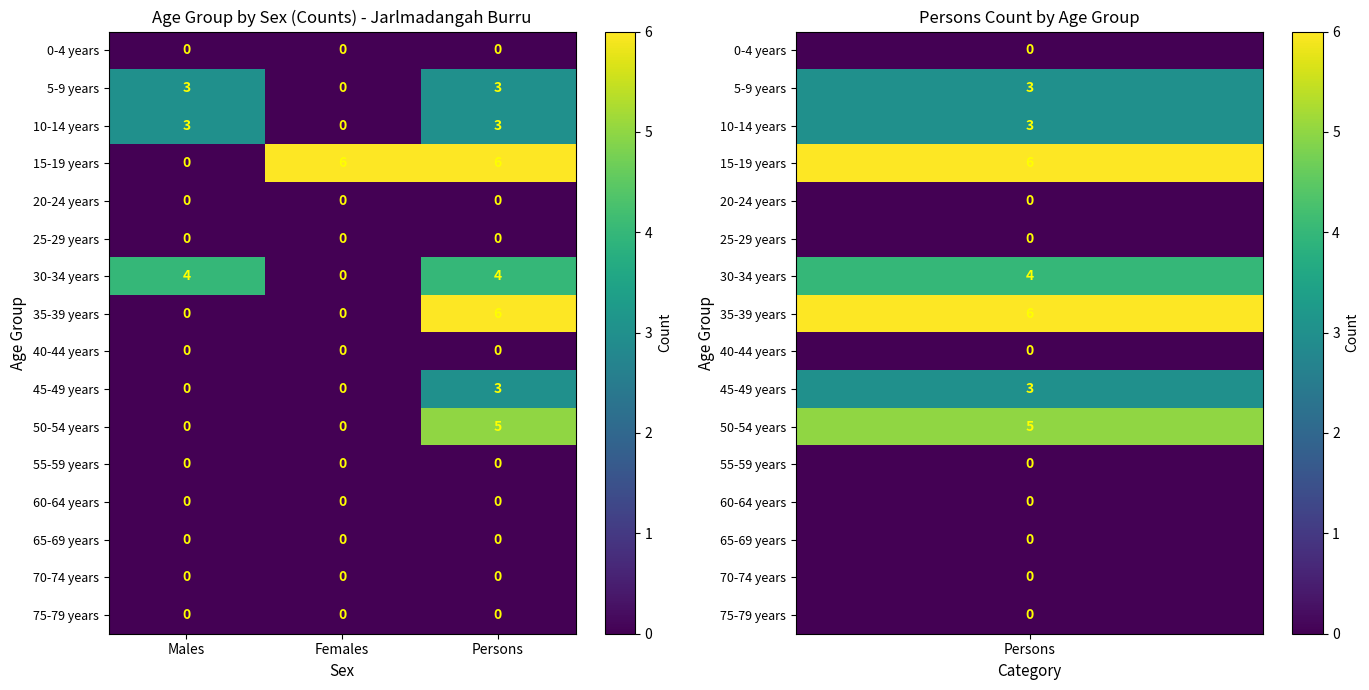

What is the maximum value shown in the chart?

6